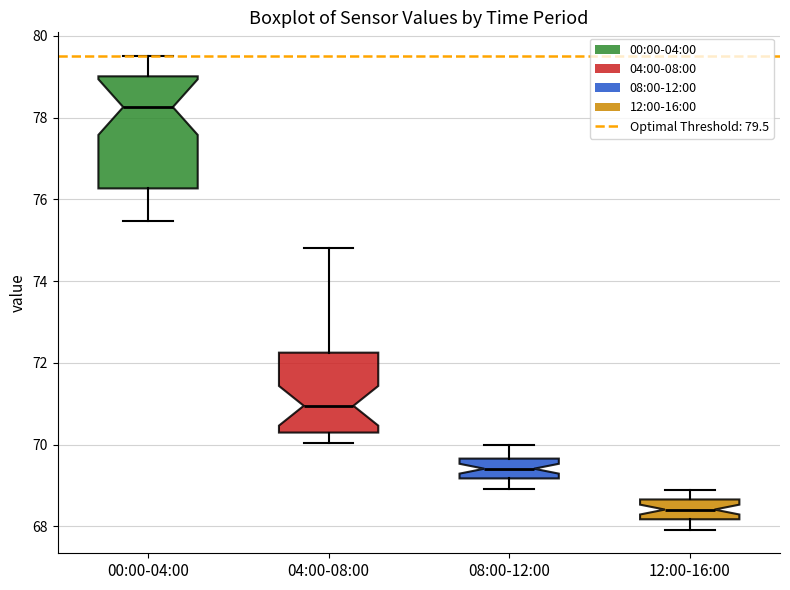

Reading left to right, transcribe this box plot: for each box, give where its median line is, the range the box spans, and where its two whiskers end, as read against the y-axis. The values are not printed on the chart, so give them approximately, as read against the axis.

00:00-04:00: median 78.2, box 76.2 to 79.0, whiskers 75.4 to 79.6
04:00-08:00: median 71.0, box 70.2 to 72.2, whiskers 70.0 to 74.8
08:00-12:00: median 69.4, box 69.2 to 69.6, whiskers 69.0 to 70.0
12:00-16:00: median 68.4, box 68.2 to 68.6, whiskers 68.0 to 69.0